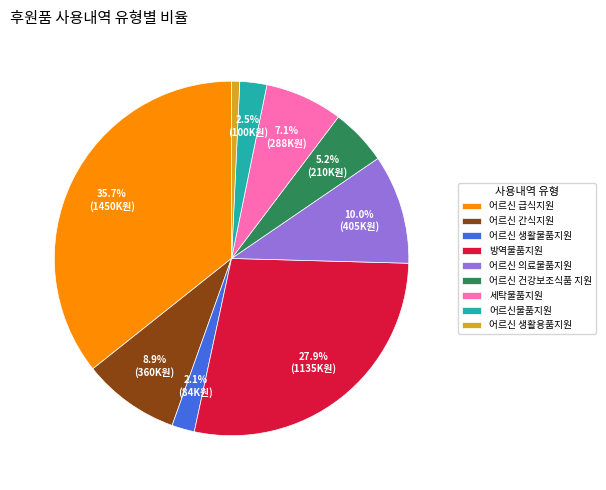

To the nearest percent, what is the average slice percentage?

11%